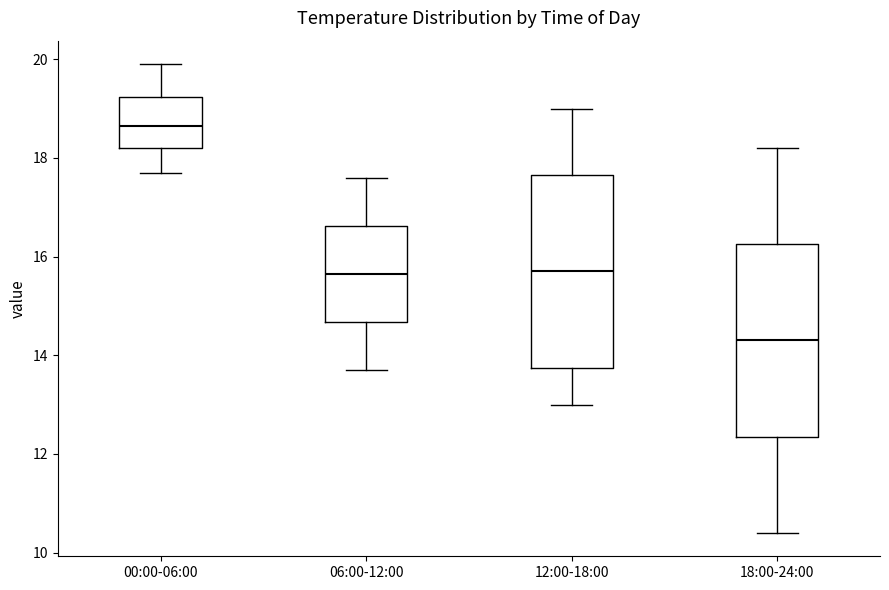

Reading left to right, transcribe this box plot: for each box, give where its median line is, the range the box spans, and where its two whiskers end, as read against the y-axis. The values are not printed on the chart, so give them approximately, as read against the axis.

00:00-06:00: median 18.6, box 18.2 to 19.2, whiskers 17.8 to 20.0
06:00-12:00: median 15.6, box 14.6 to 16.6, whiskers 13.8 to 17.6
12:00-18:00: median 15.8, box 13.8 to 17.6, whiskers 13.0 to 19.0
18:00-24:00: median 14.4, box 12.4 to 16.2, whiskers 10.4 to 18.2